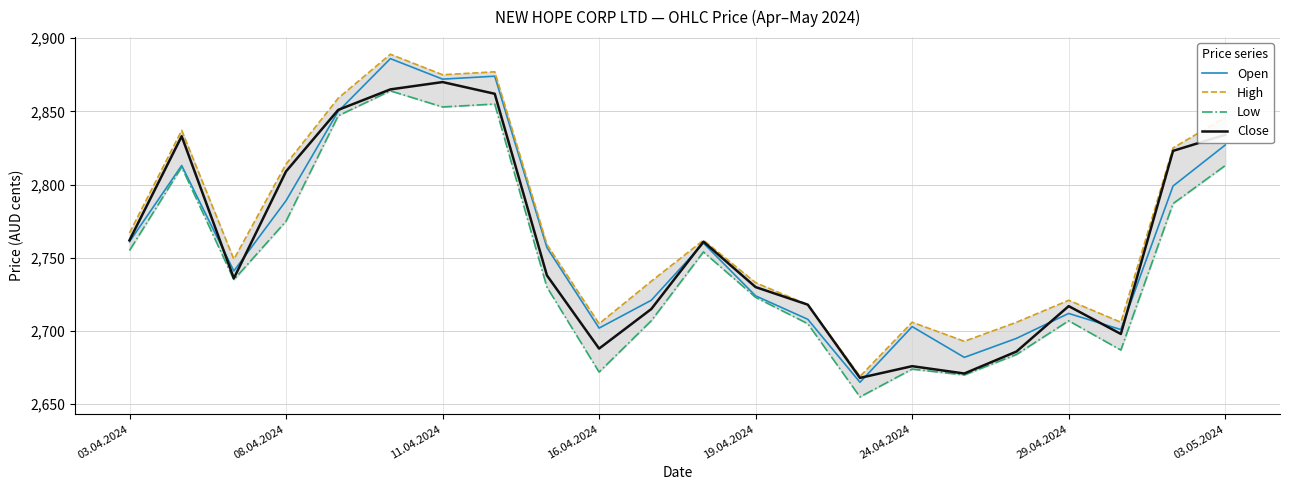

How many data points does each series have?

22